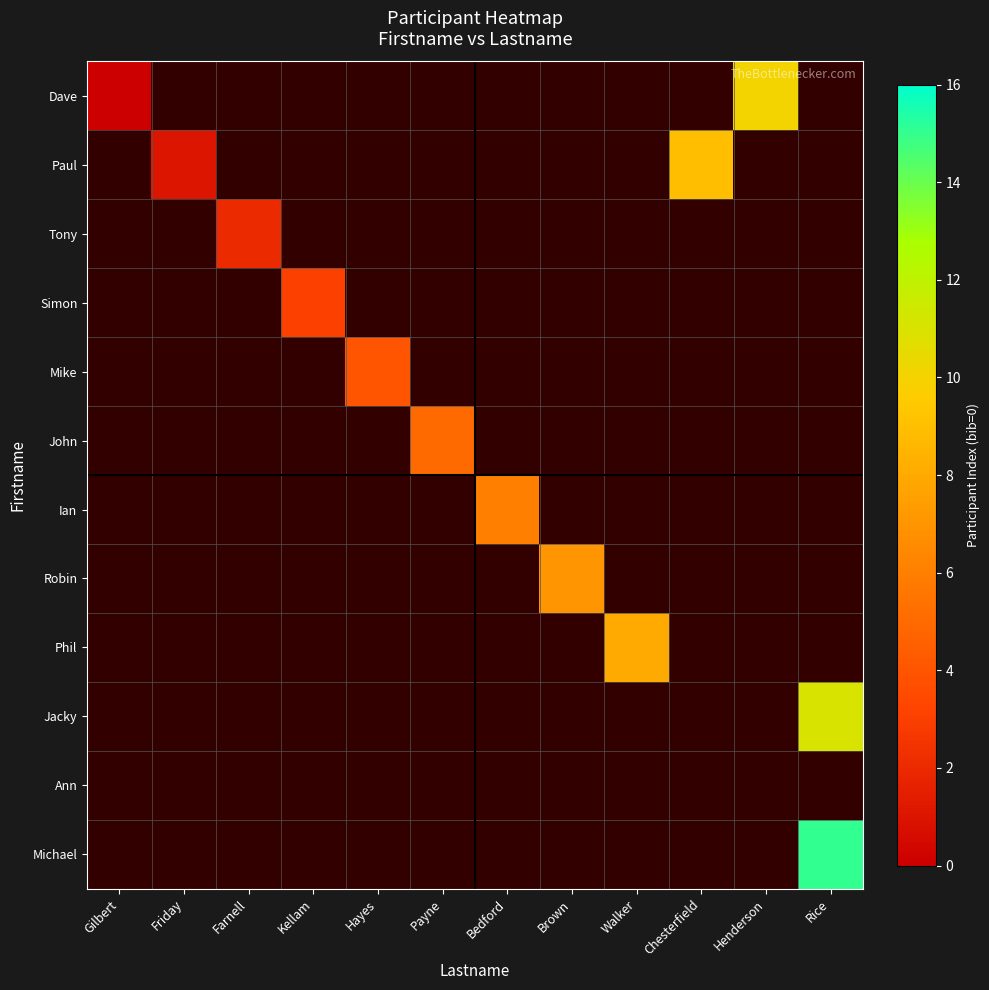

What is the smallest value displayed?

-1